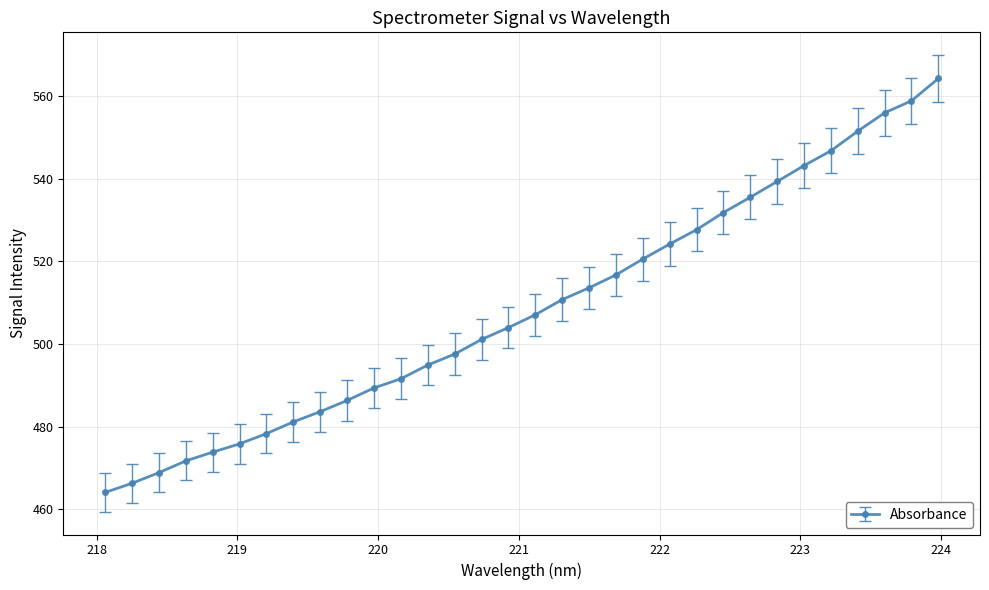

What is the sum of all values?

16275.5